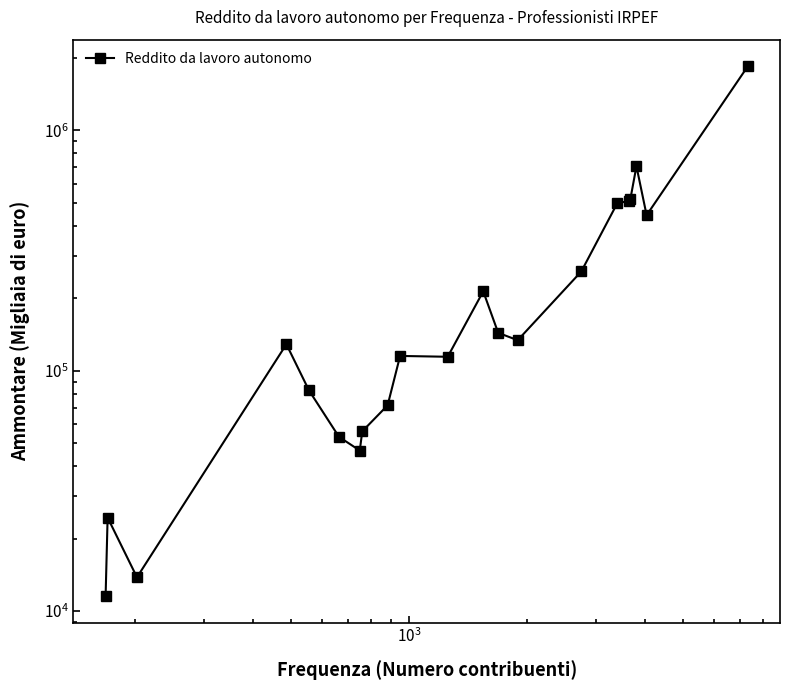

The value at 16 is 345136. True or false?

False